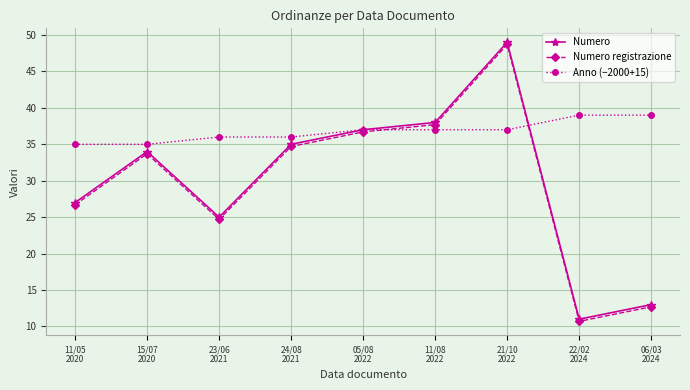

Which label corresponds to the largest value in the chart?

21/10
2022